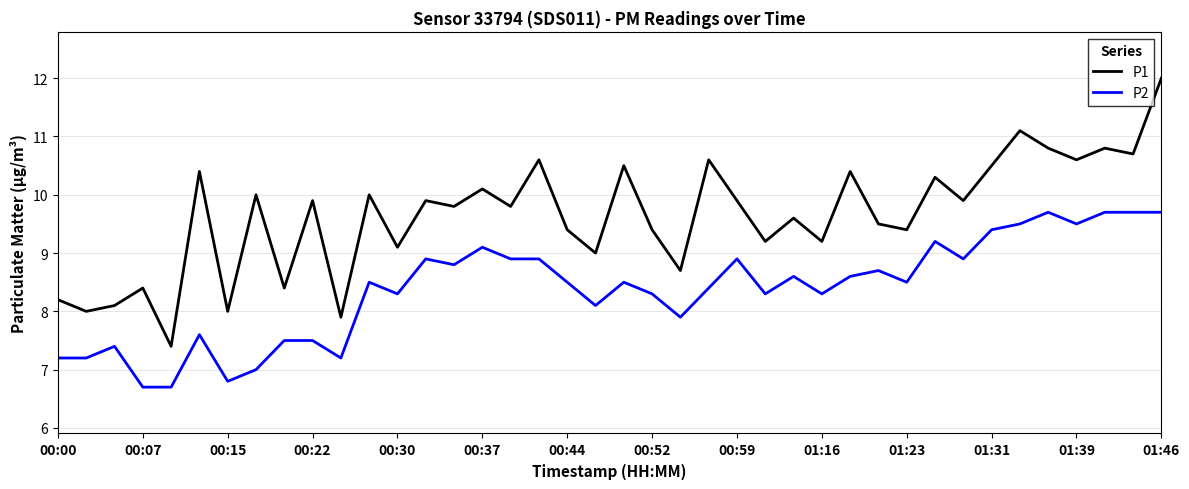

Which series has the largest total across all categories?

P1